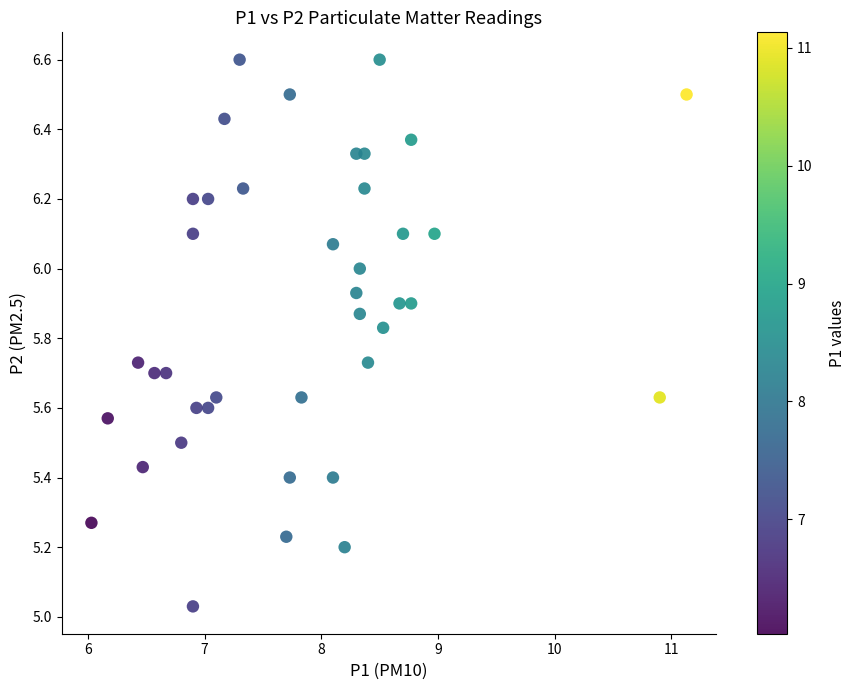

What is the range of X values (max minus min)?

5.1